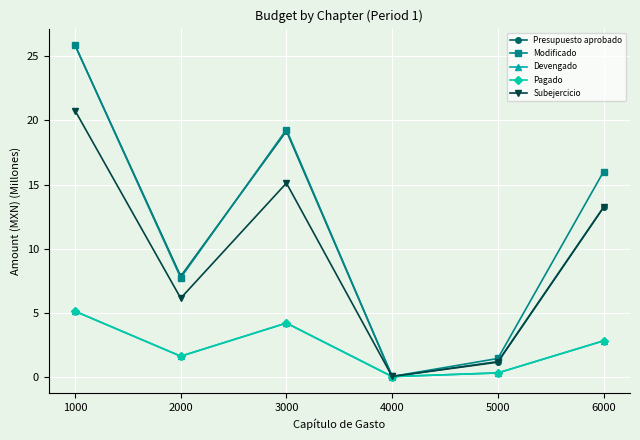

Is the value of Pagado at 5000 greater than the value of Subejercicio at 6000?

No